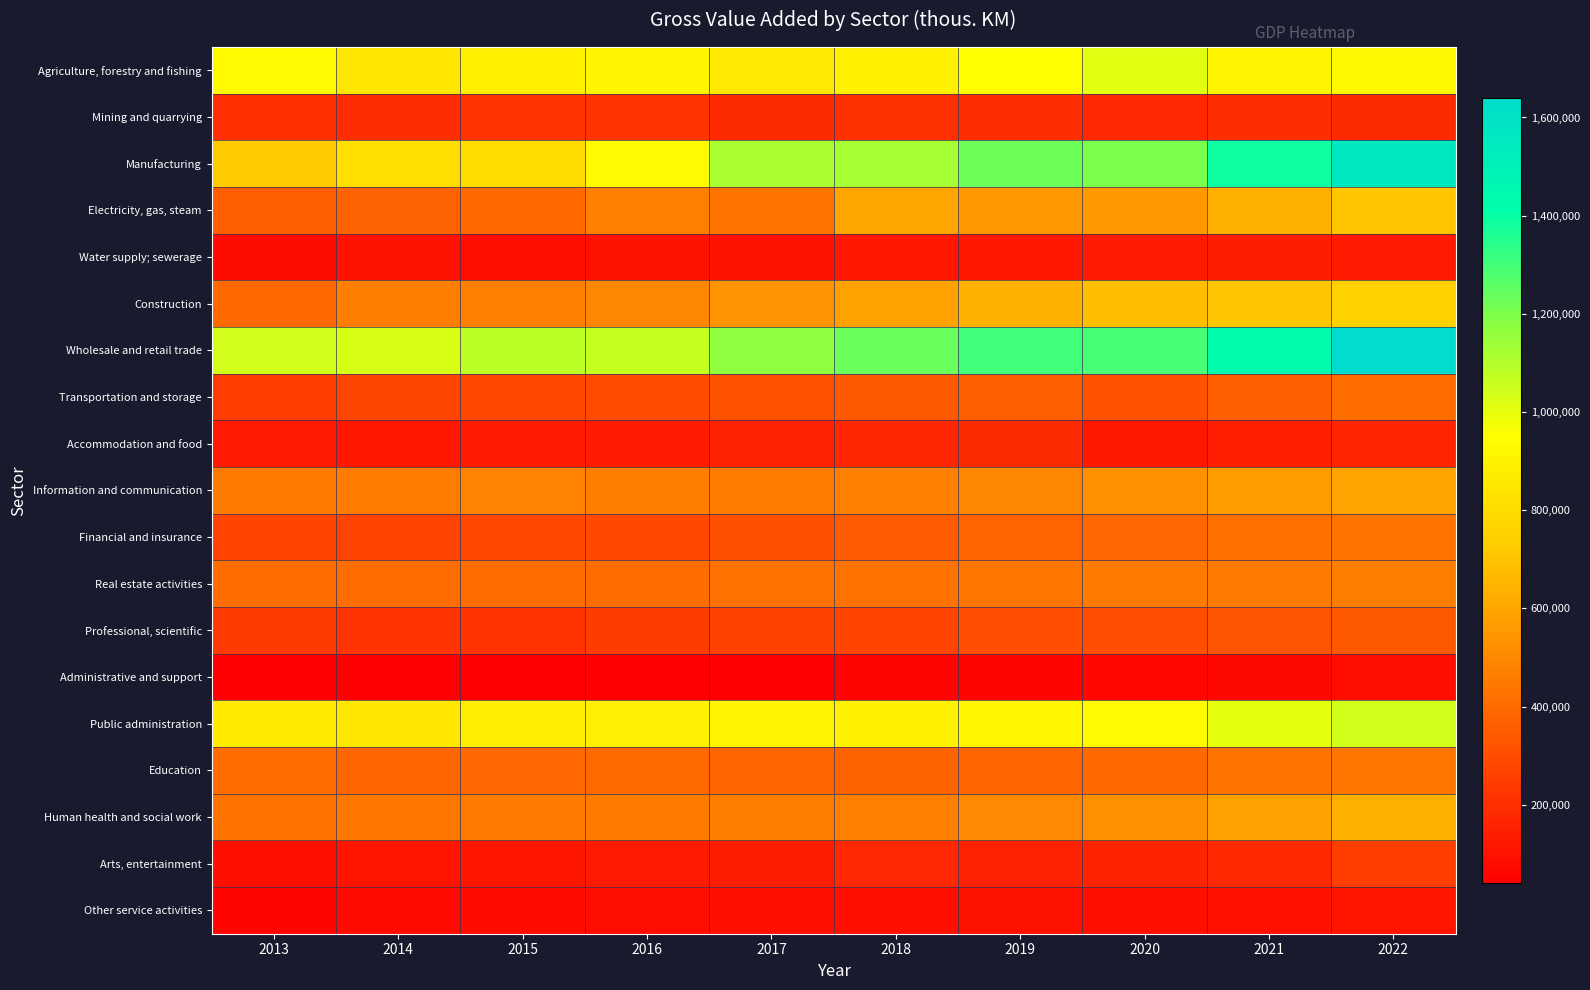

What is the total value across all series at 2022?

10892036